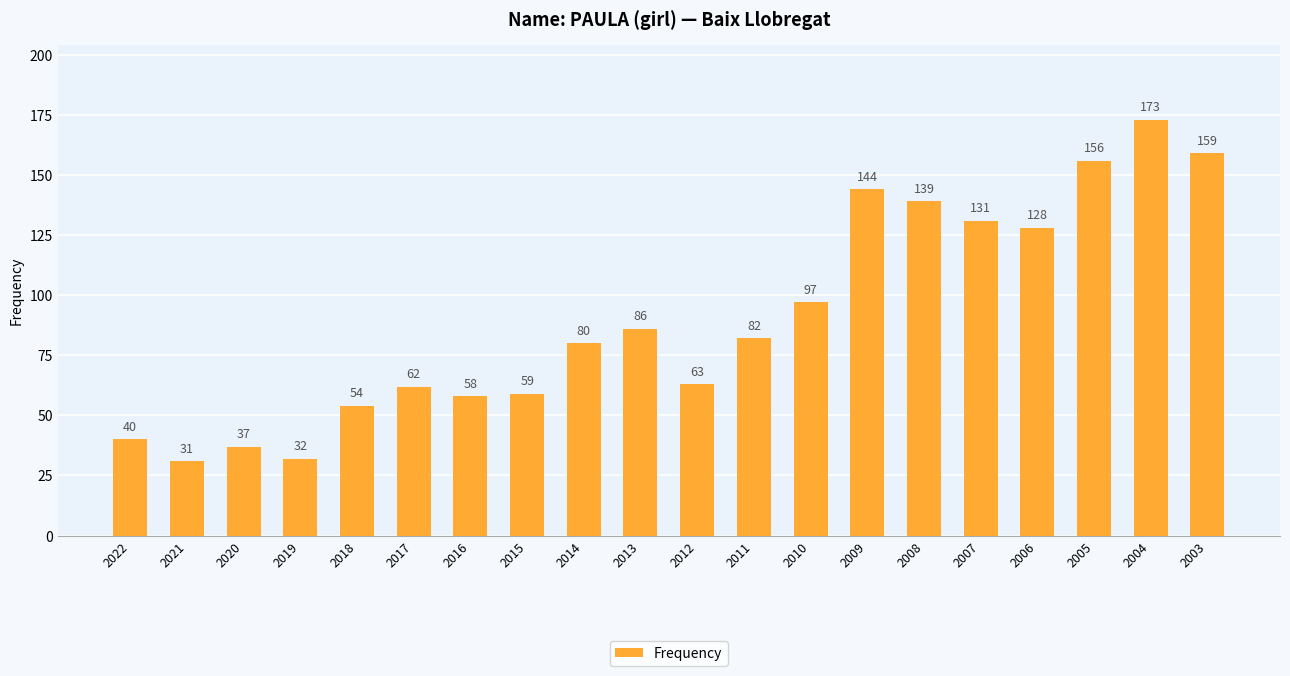

Between 2013 and 2014, which is larger?

2013